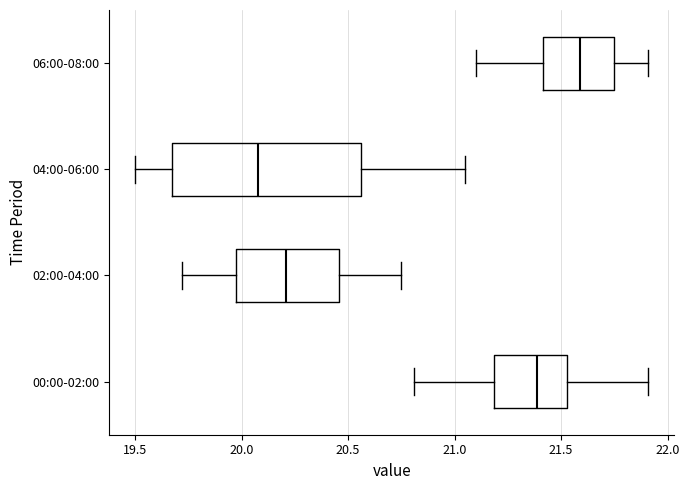

Reading bottom to top, transcribe this box plot: for each box, give where its median line is, the range the box spans, and where its two whiskers end, as read against the x-axis. The values are not printed on the chart, so give them approximately, as read against the axis.

00:00-02:00: median 21.40, box 21.20 to 21.55, whiskers 20.80 to 21.90
02:00-04:00: median 20.20, box 19.95 to 20.45, whiskers 19.70 to 20.75
04:00-06:00: median 20.10, box 19.65 to 20.55, whiskers 19.50 to 21.05
06:00-08:00: median 21.60, box 21.40 to 21.75, whiskers 21.10 to 21.90